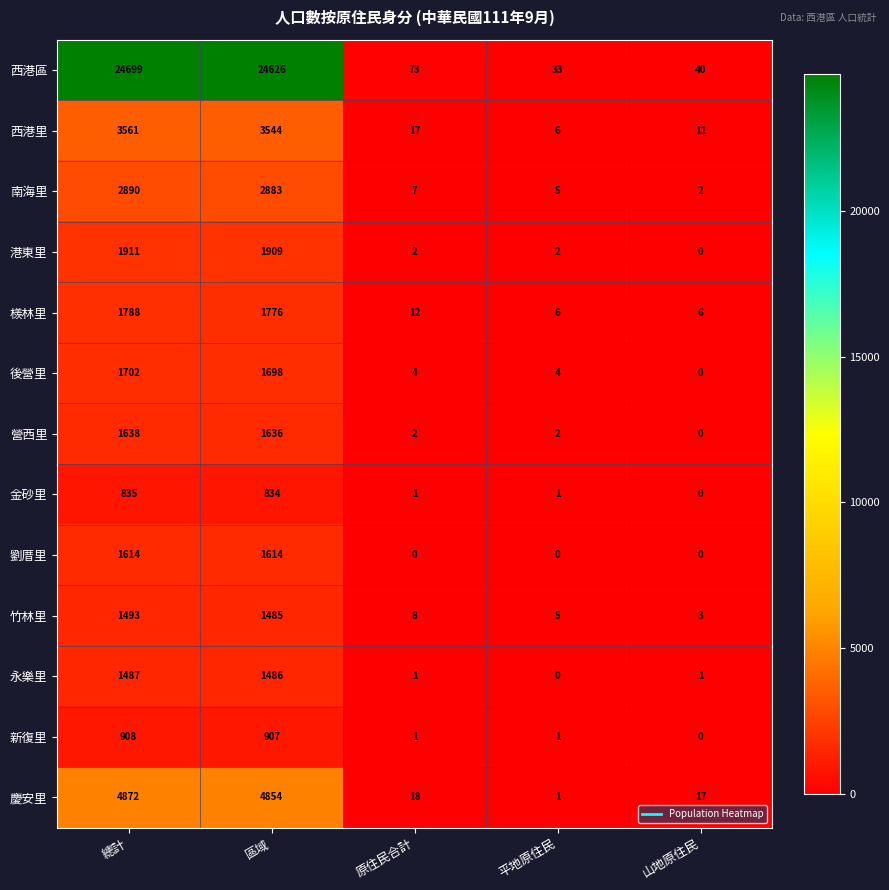

How many distinct data groups are displayed?

13